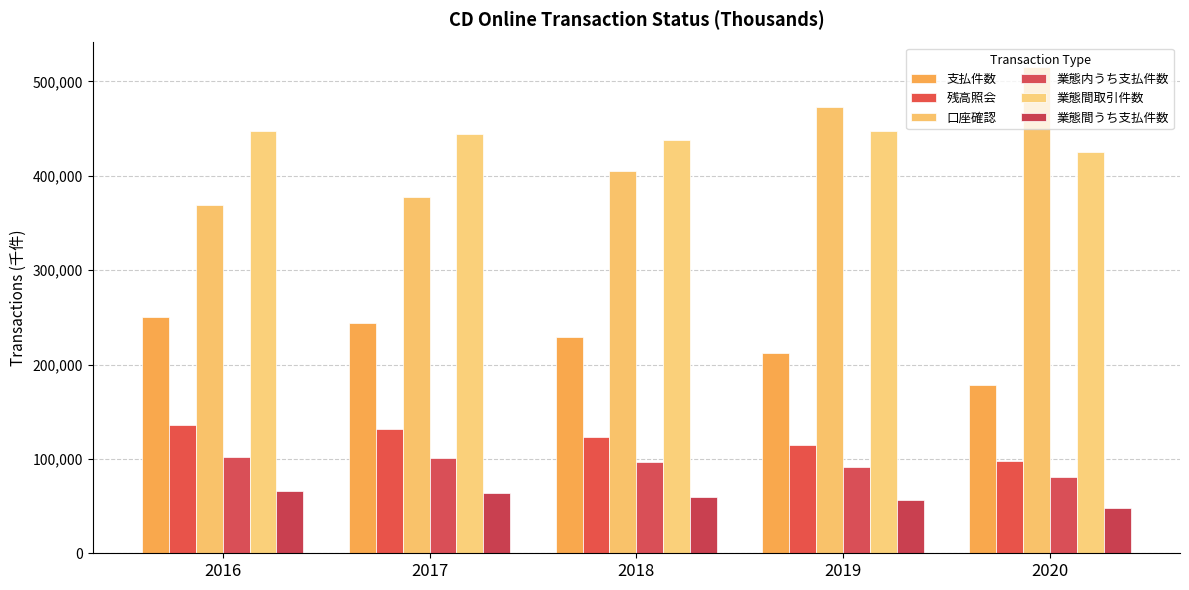

What is the sum of all 残高照会 values?

604253